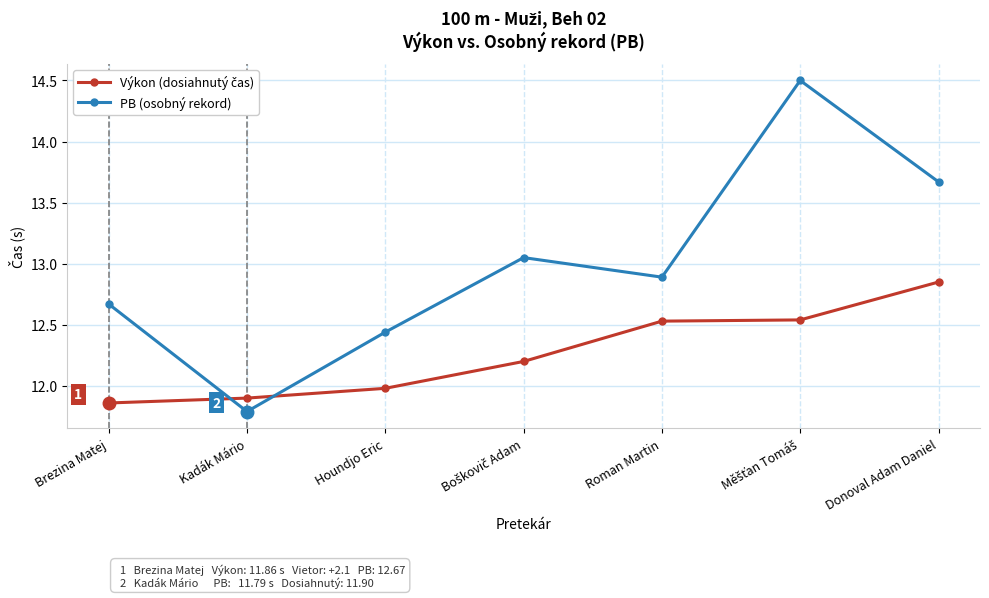

At which label does PB (osobný rekord) first exceed 12?

Brezina Matej